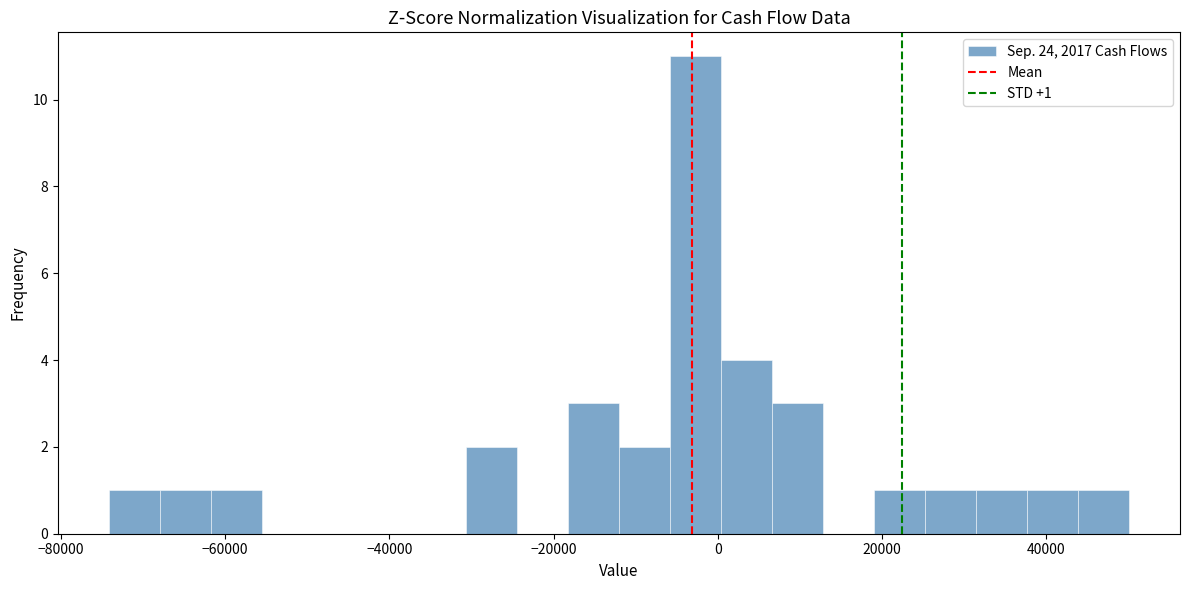

Read against the x-axis, roughly where is the centre of the tallest bar?

-2000